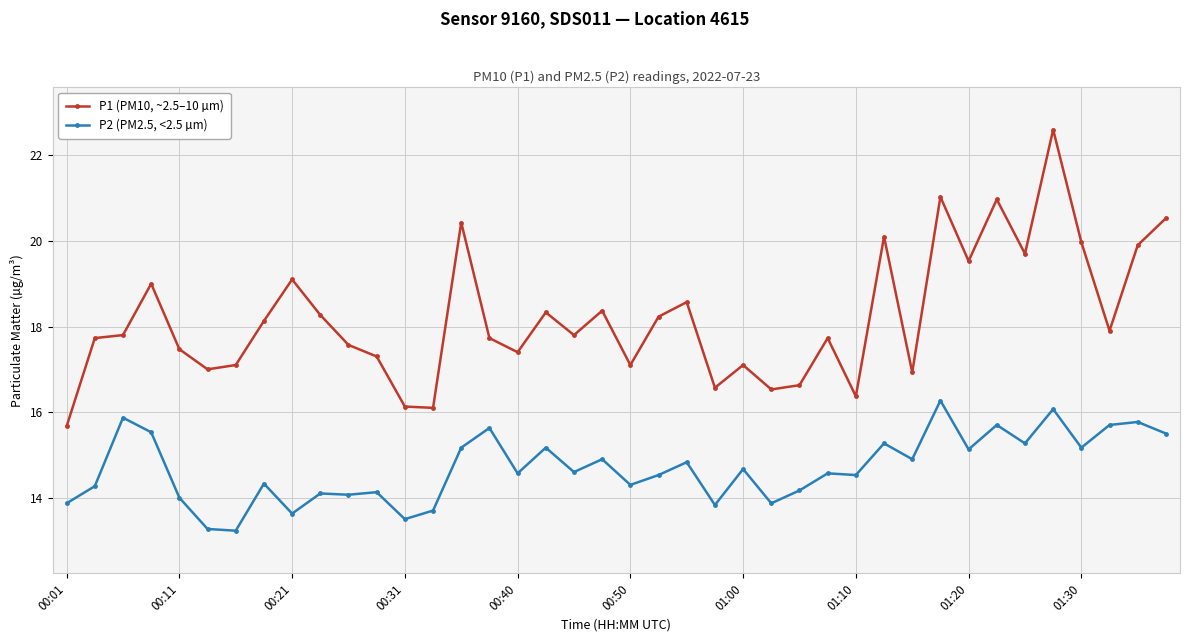

True or false: P2 (PM2.5, <2.5 µm) and P1 (PM10, ~2.5–10 µm) cross at least once.

False